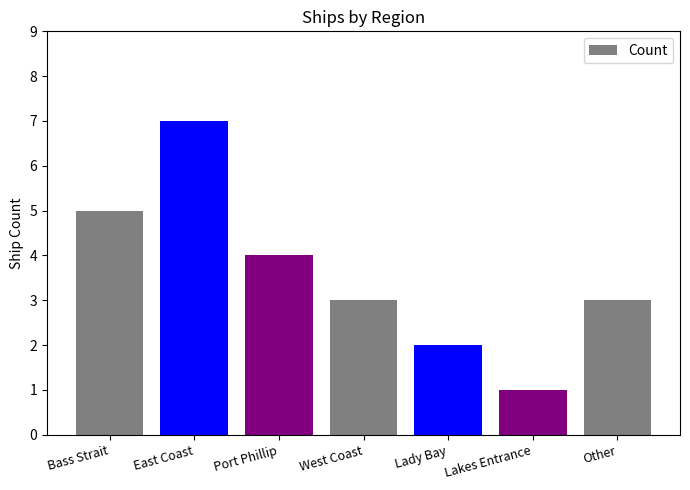

What is the average value?

4